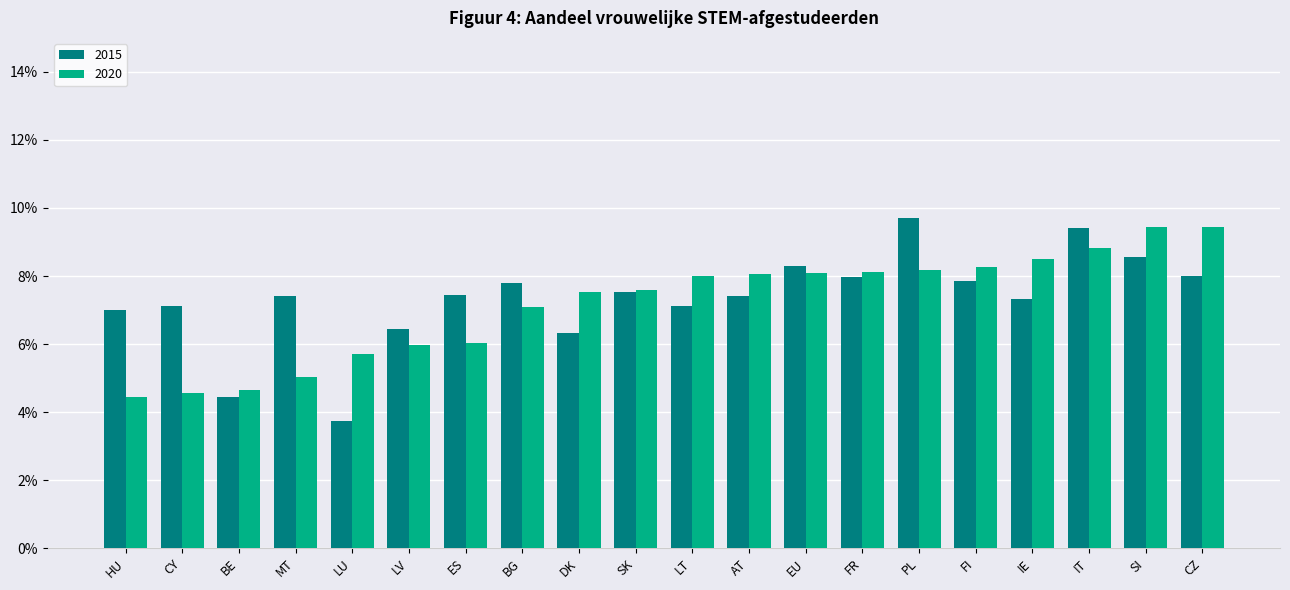

Does the chart contain stacked bars?

No